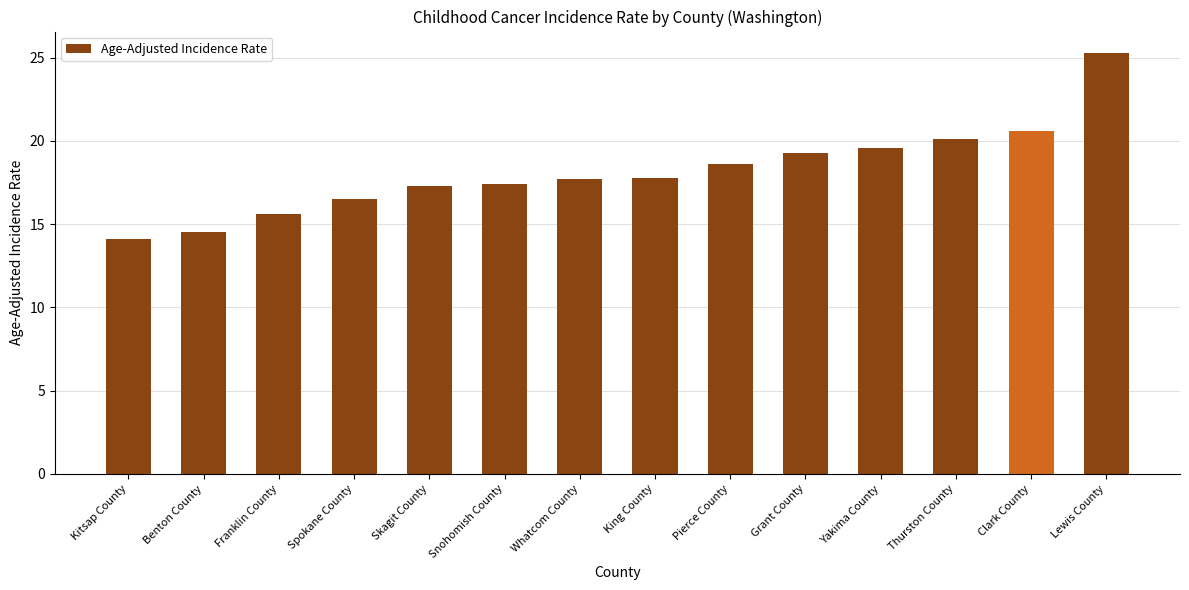

What is the sum of all values?

254.4